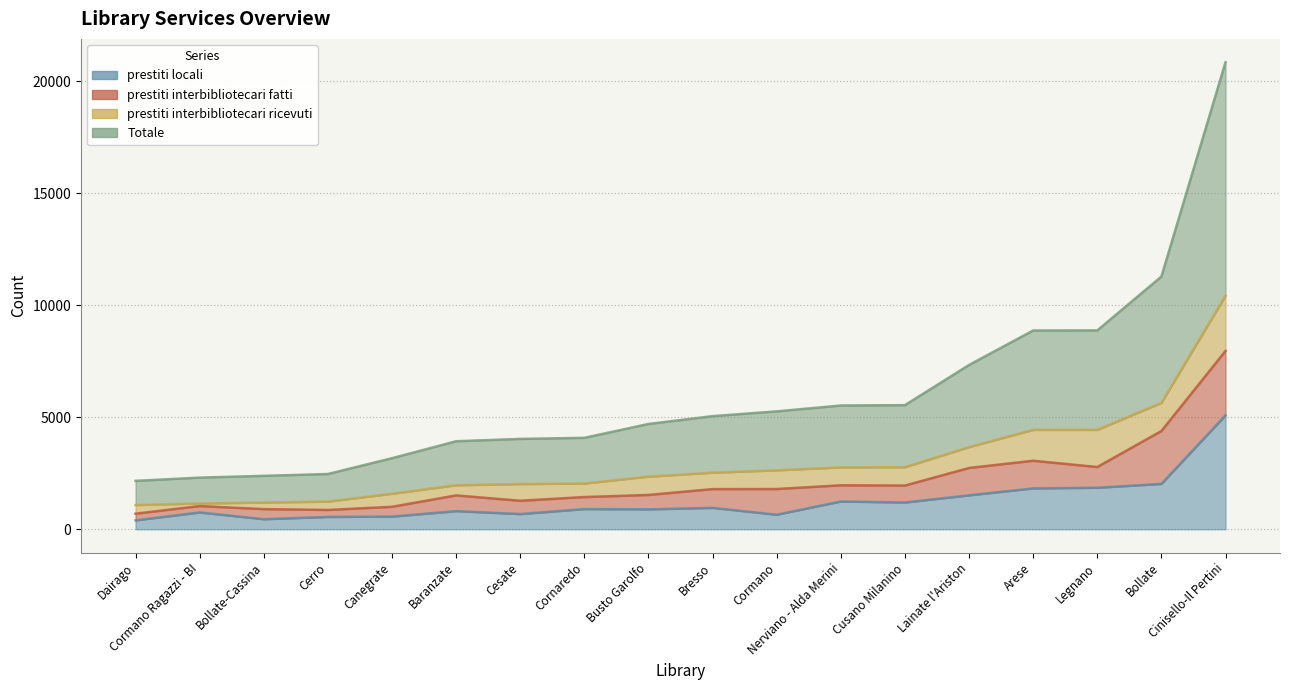

Is it true that Totale equals 6186 at Arese?

False